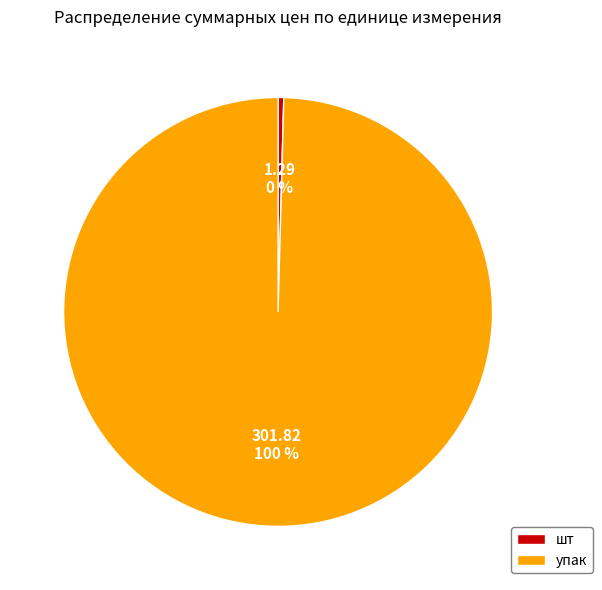

What is the smallest slice in the pie chart?

шт